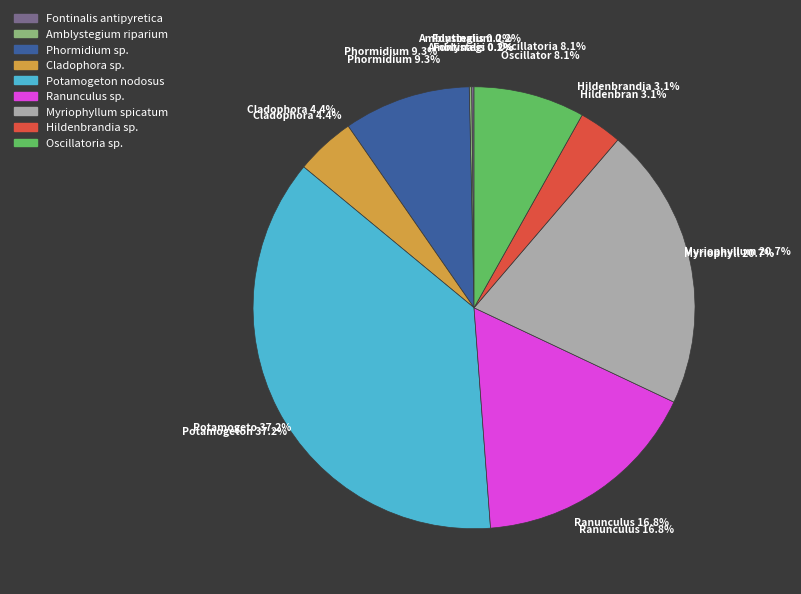

How many segments does this pie chart have?

9